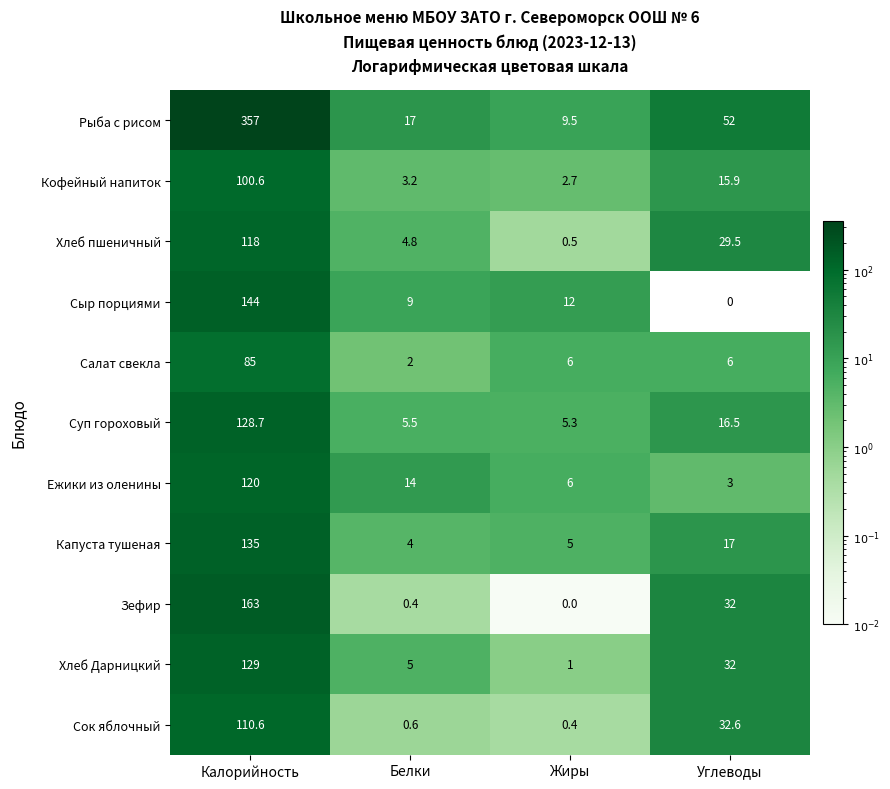

At which category does the chart reach its peak across all series?

Калорийность